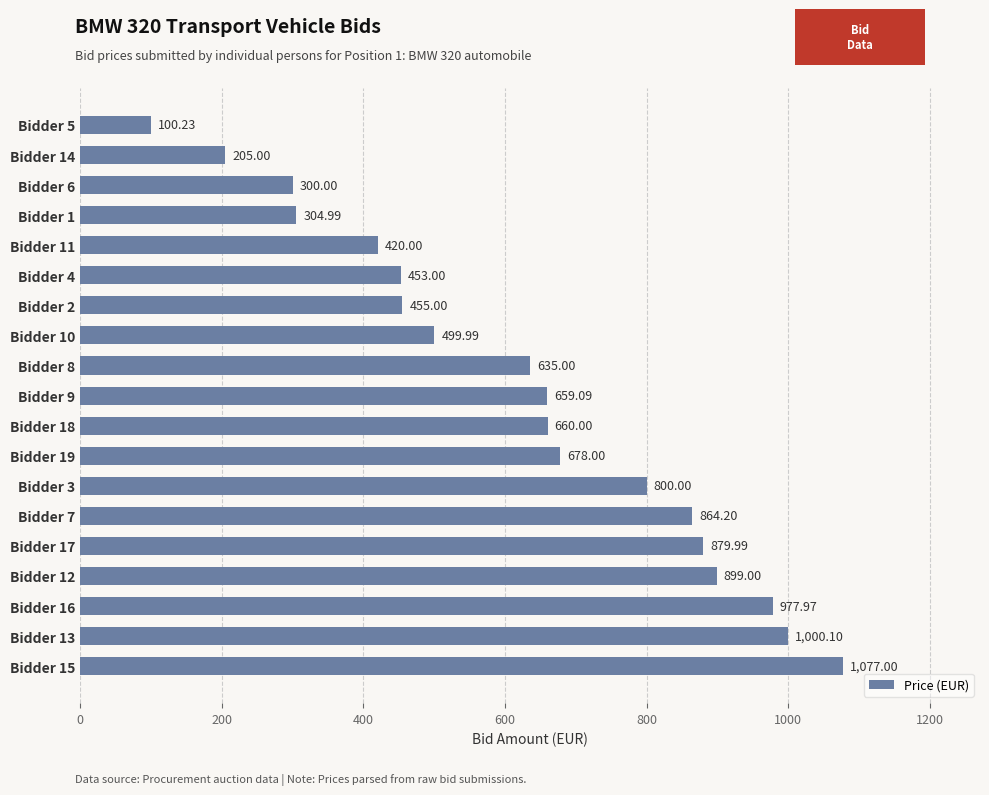

Between Bidder 14 and Bidder 9, which is larger?

Bidder 9